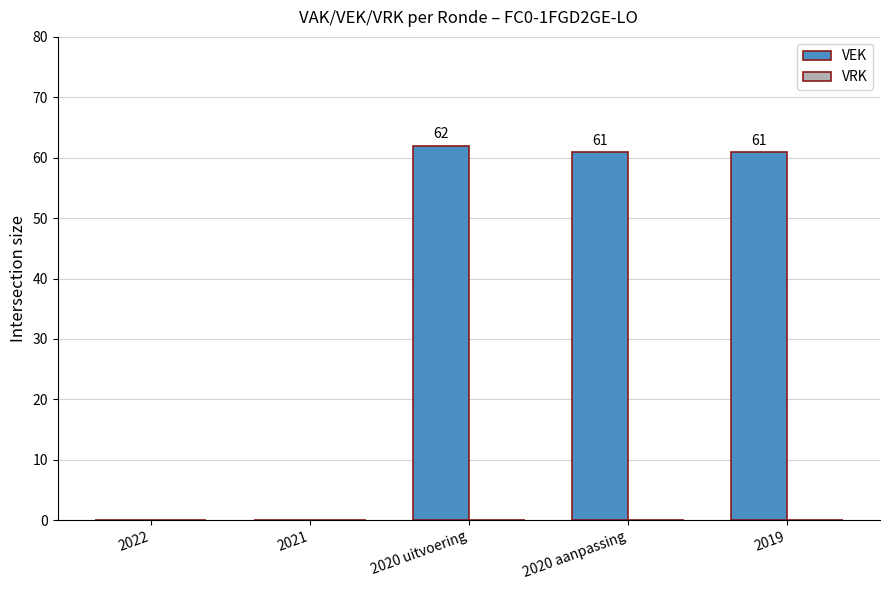

Which category has the highest value across all series?

2020 uitvoering